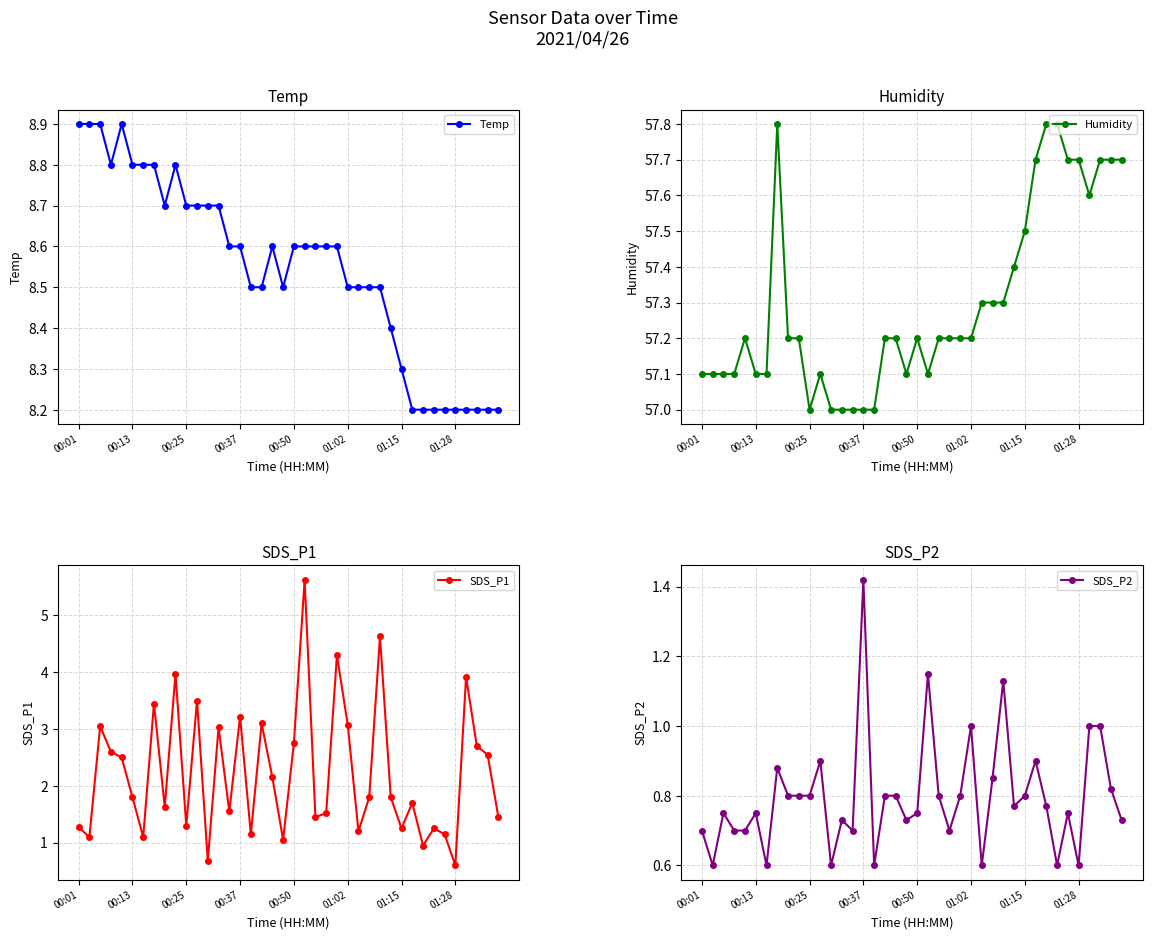

True or false: SDS_P2 and Temp intersect in this chart.

False